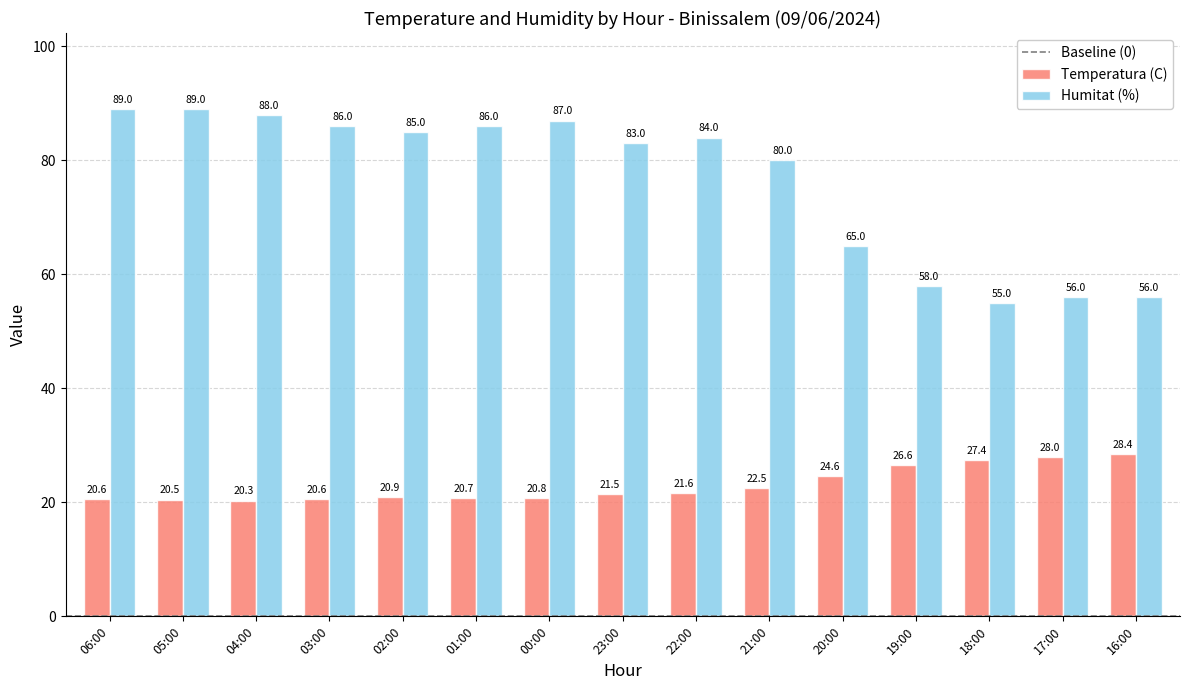

True or false: Humitat (%) has a value of 133.5 at 00:00.

False